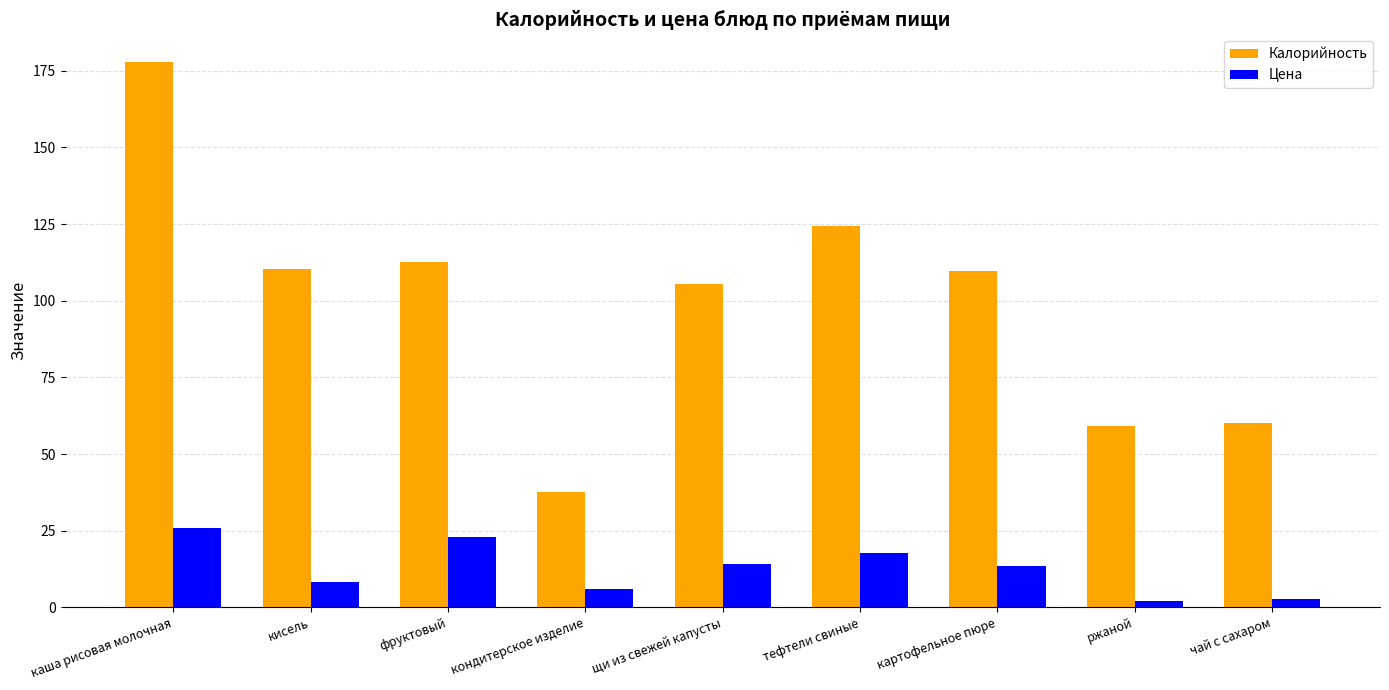

Is the value of Калорийность at тефтели свиные greater than the value of Цена at фруктовый?

Yes